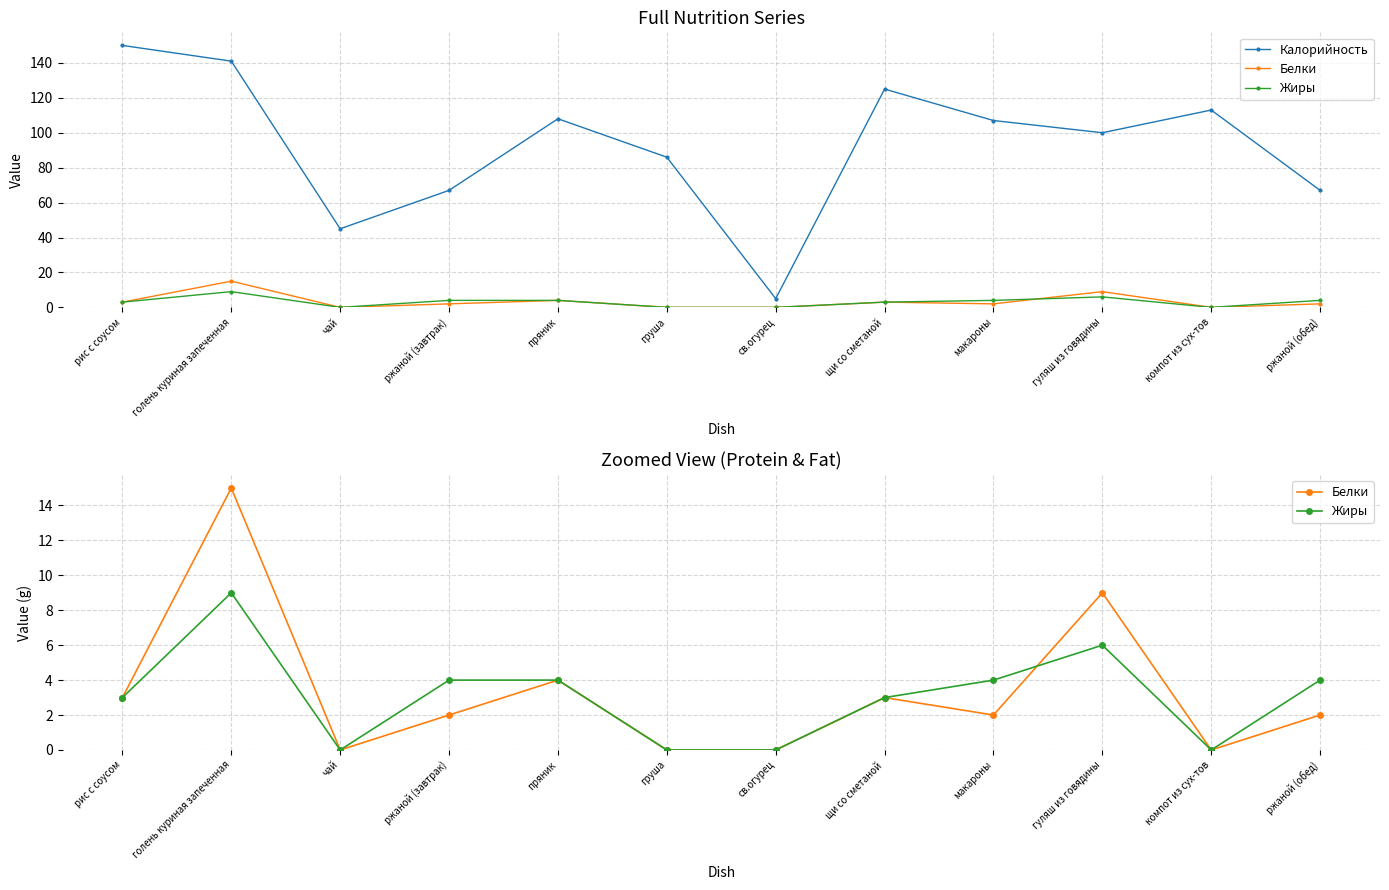

Where is Жиры nearest to the value 4?

ржаной (завтрак)